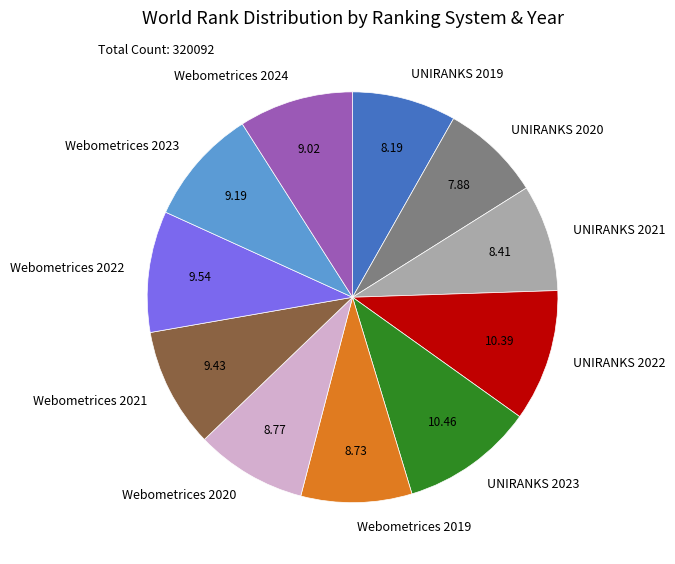

Is the sum of Webometrices 2020 and UNIRANKS 2022 greater than half?

No